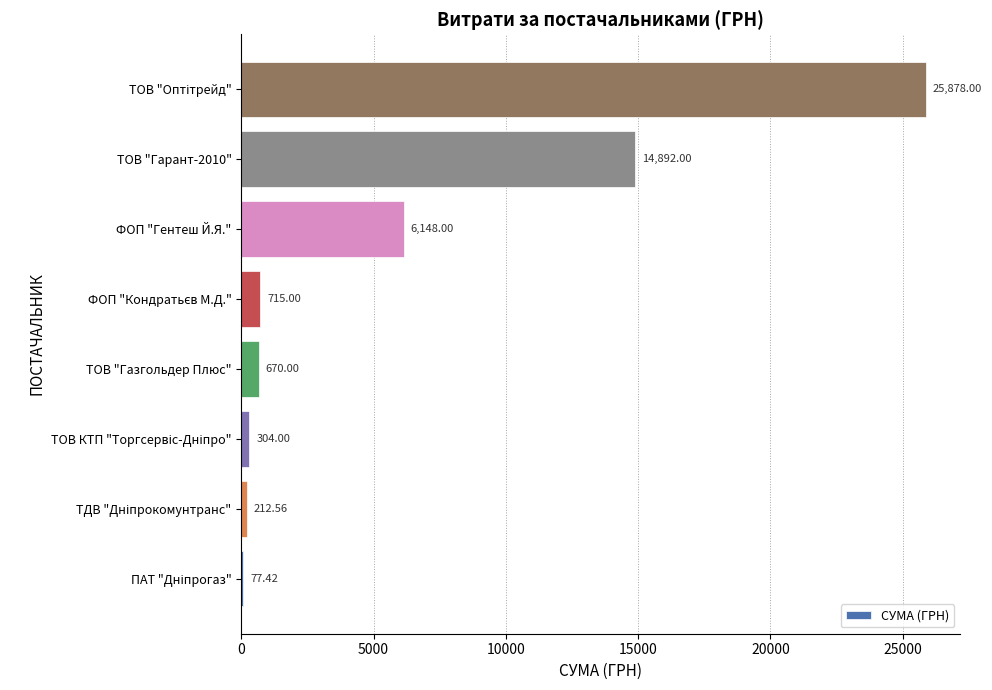

Count the number of categories in the chart.

8